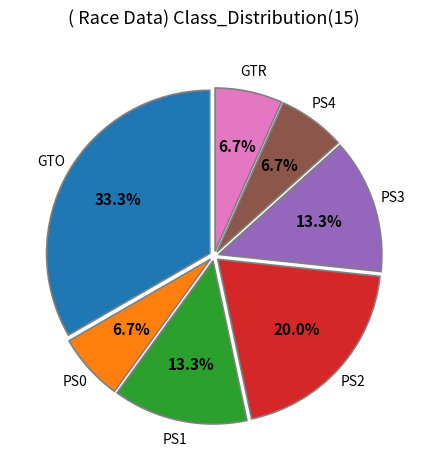

Does any single category account for the majority?

No